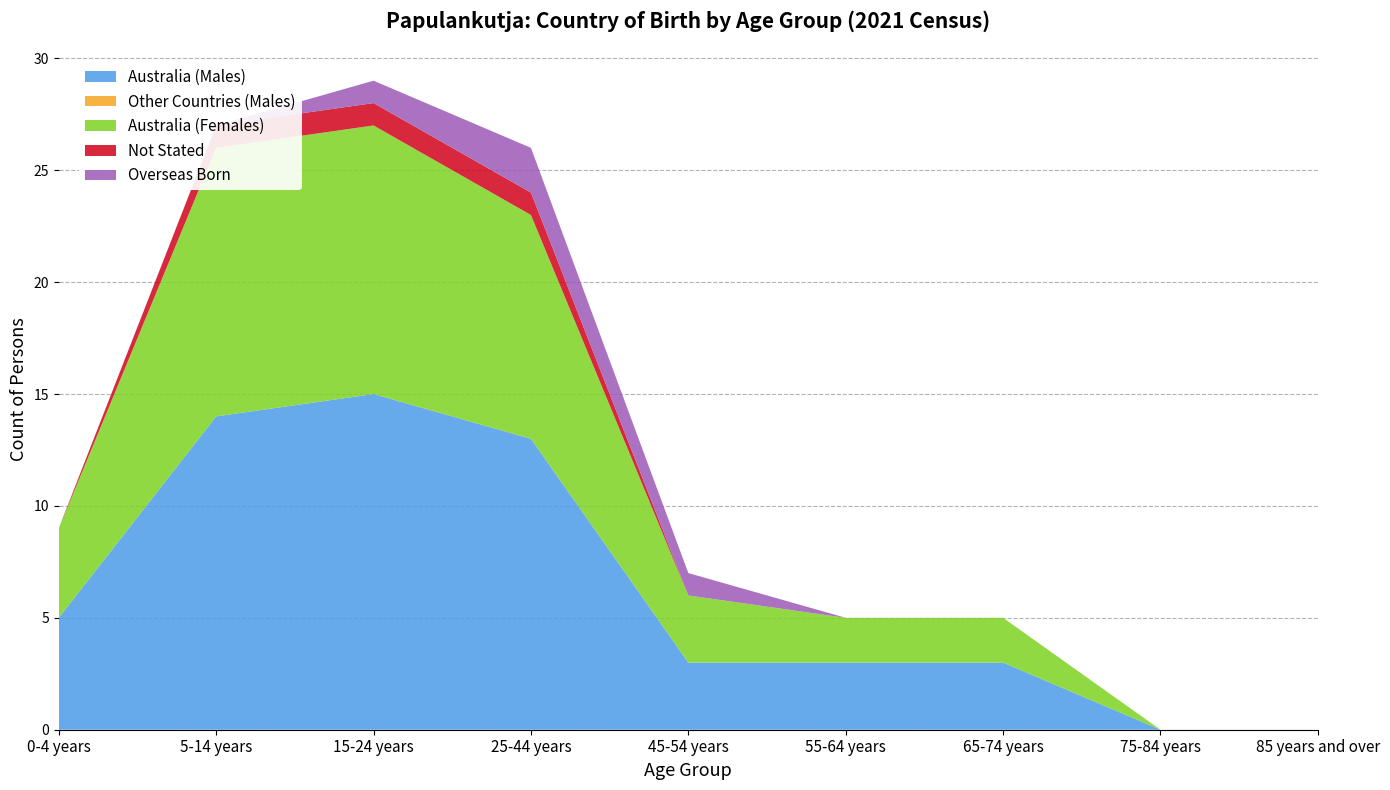

Reading left to right, transcribe all the data shown in this chart.

Australia (Males): 0-4 years=5	5-14 years=14	15-24 years=15	25-44 years=13	45-54 years=3	55-64 years=3	65-74 years=3	75-84 years=0	85 years and over=0
Other Countries (Males): 0-4 years=0	5-14 years=0	15-24 years=0	25-44 years=0	45-54 years=0	55-64 years=0	65-74 years=0	75-84 years=0	85 years and over=0
Australia (Females): 0-4 years=4	5-14 years=12	15-24 years=12	25-44 years=10	45-54 years=3	55-64 years=2	65-74 years=2	75-84 years=0	85 years and over=0
Not Stated: 0-4 years=0	5-14 years=1	15-24 years=1	25-44 years=1	45-54 years=0	55-64 years=0	65-74 years=0	75-84 years=0	85 years and over=0
Overseas Born: 0-4 years=0	5-14 years=0	15-24 years=1	25-44 years=2	45-54 years=1	55-64 years=0	65-74 years=0	75-84 years=0	85 years and over=0